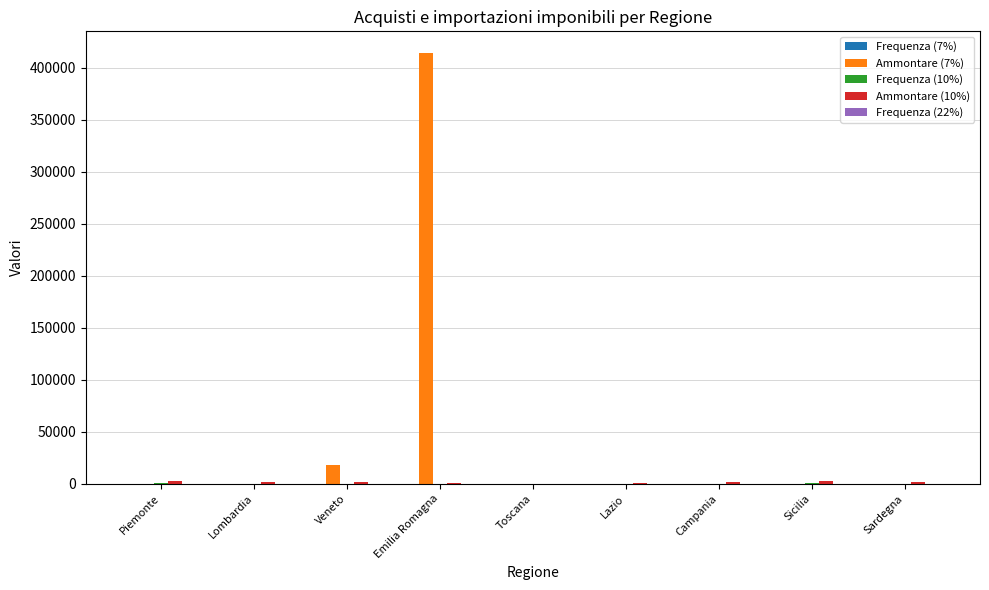

Which series has the largest total across all categories?

Ammontare (7%)